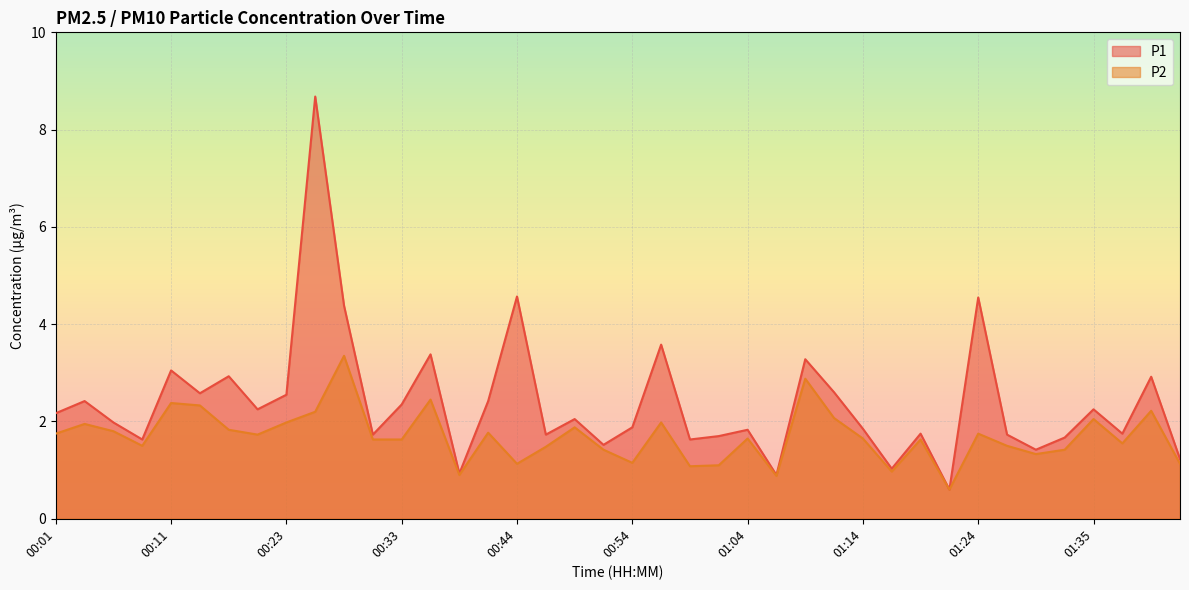

Reading left to right, list all the values displayed in this chart.

P1: 00:01=2.2	00:03=2.4	00:06=2.0	00:08=1.6	00:11=3.0	00:13=2.6	00:18=2.9	00:21=2.2	00:23=2.5	00:26=8.7	00:28=4.4	00:31=1.7	00:33=2.4	00:36=3.4	00:39=0.9	00:41=2.4	00:44=4.6	00:46=1.7	00:49=2.0	00:51=1.5	00:54=1.9	00:56=3.6	00:59=1.6	01:01=1.7	01:04=1.8	01:06=0.9	01:09=3.3	01:11=2.6	01:14=1.9	01:16=1.0	01:19=1.8	01:22=0.6	01:24=4.5	01:27=1.7	01:30=1.4	01:32=1.7	01:35=2.2	01:38=1.8	01:40=2.9	01:43=1.2
P2: 00:01=1.8	00:03=1.9	00:06=1.8	00:08=1.5	00:11=2.4	00:13=2.3	00:18=1.8	00:21=1.7	00:23=2.0	00:26=2.2	00:28=3.4	00:31=1.6	00:33=1.6	00:36=2.5	00:39=0.9	00:41=1.8	00:44=1.1	00:46=1.5	00:49=1.9	00:51=1.4	00:54=1.1	00:56=2.0	00:59=1.1	01:01=1.1	01:04=1.6	01:06=0.9	01:09=2.9	01:11=2.1	01:14=1.6	01:16=1.0	01:19=1.6	01:22=0.6	01:24=1.8	01:27=1.5	01:30=1.3	01:32=1.4	01:35=2.0	01:38=1.6	01:40=2.2	01:43=1.1